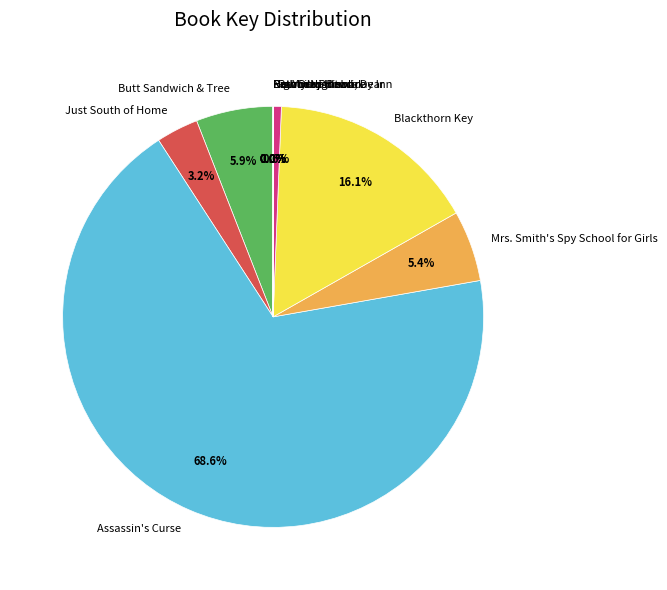

Which slice is the largest?

Assassin's Curse